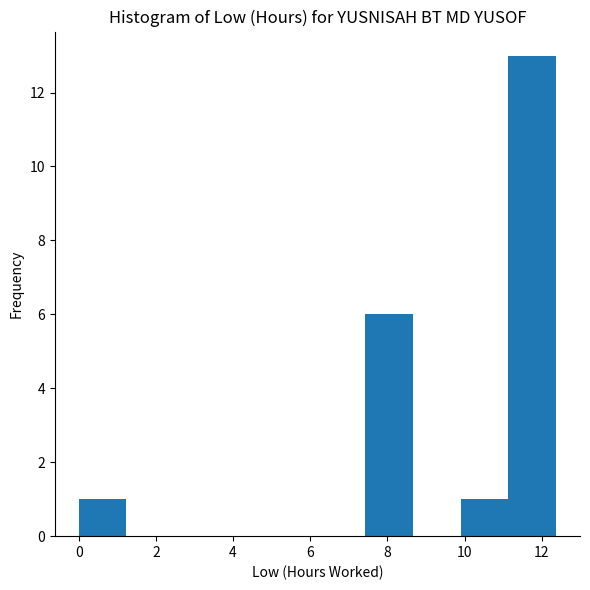

How tall is the bar that spans 9.8 to 11.2 on the x-axis? Neither the bar edges nor the heights are printed on the chart, so give them approximately, as read against the axes.

1